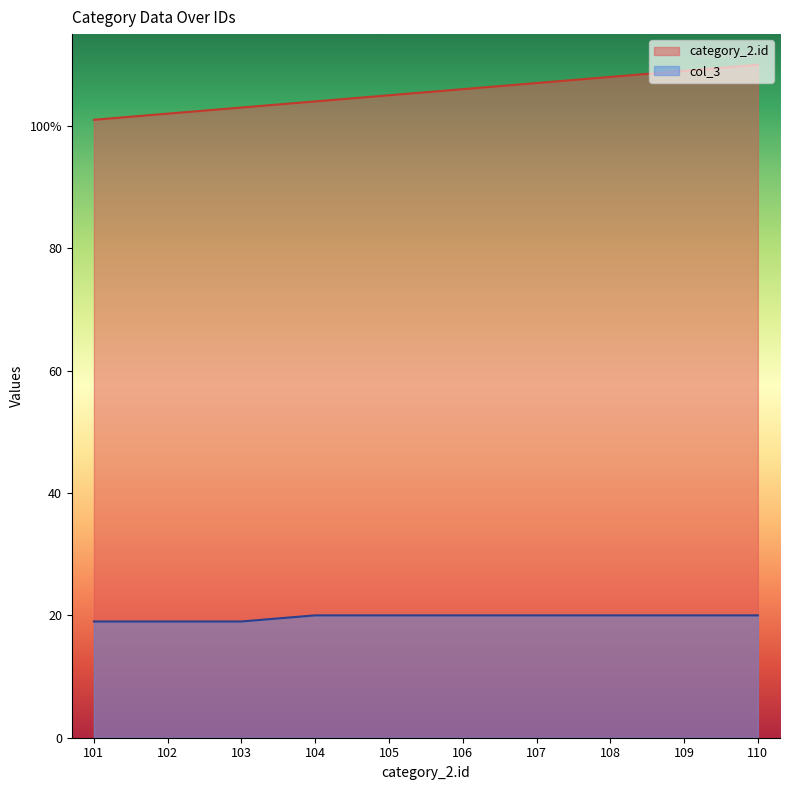

Reading right to left, what are all the values shown in this chart?

category_2.id: 110=110	109=109	108=108	107=107	106=106	105=105	104=104	103=103	102=102	101=101
col_3: 110=20	109=20	108=20	107=20	106=20	105=20	104=20	103=19	102=19	101=19